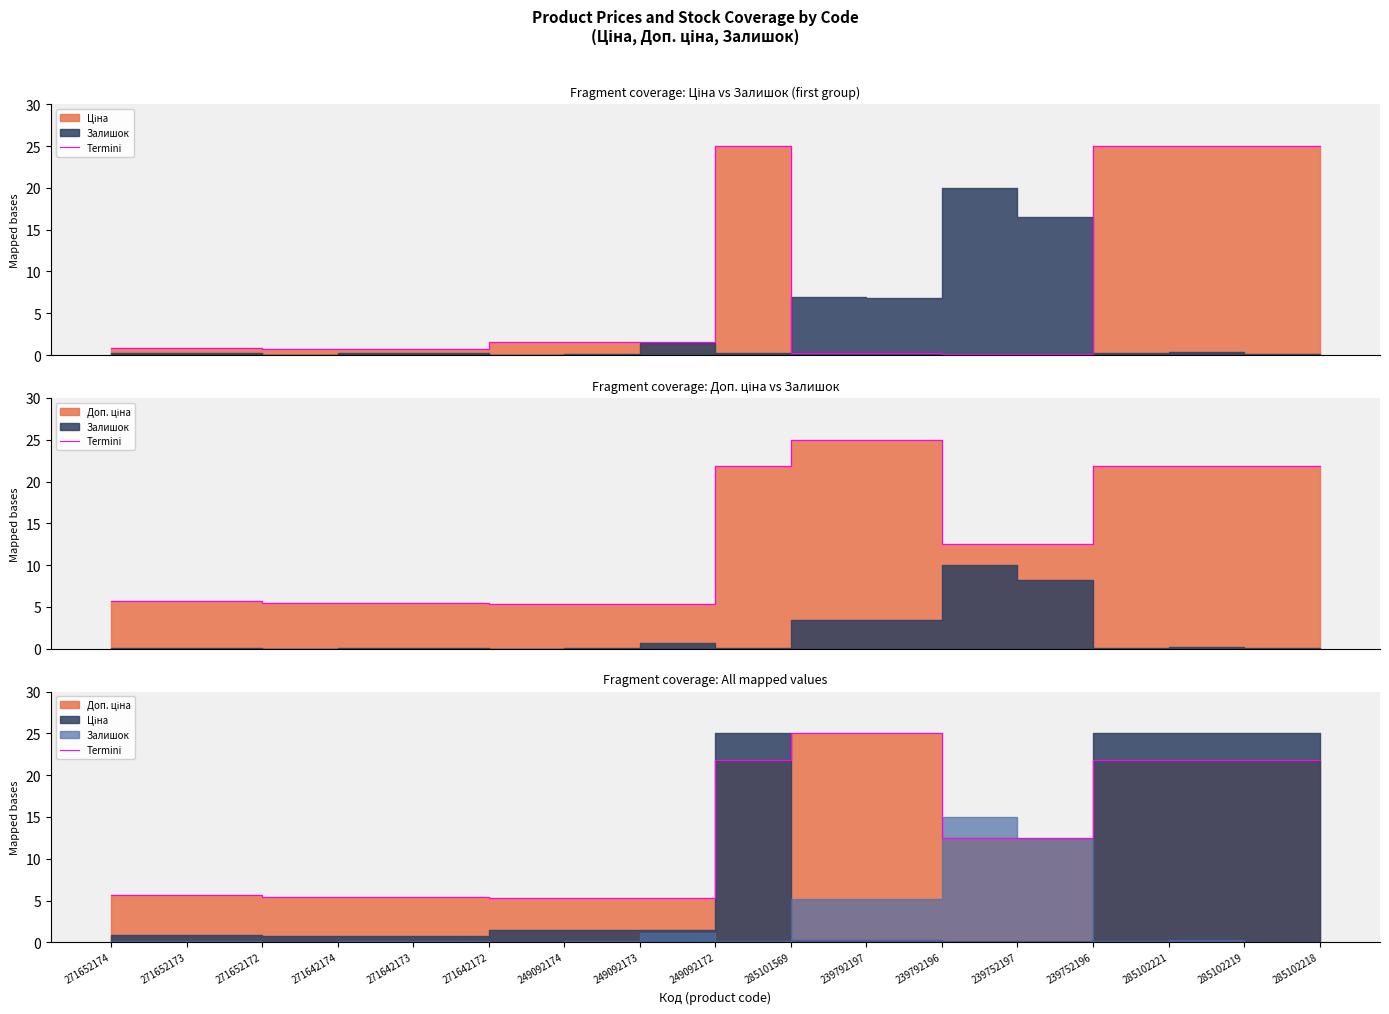

True or false: the data shows 8.4 at 285101569.

False